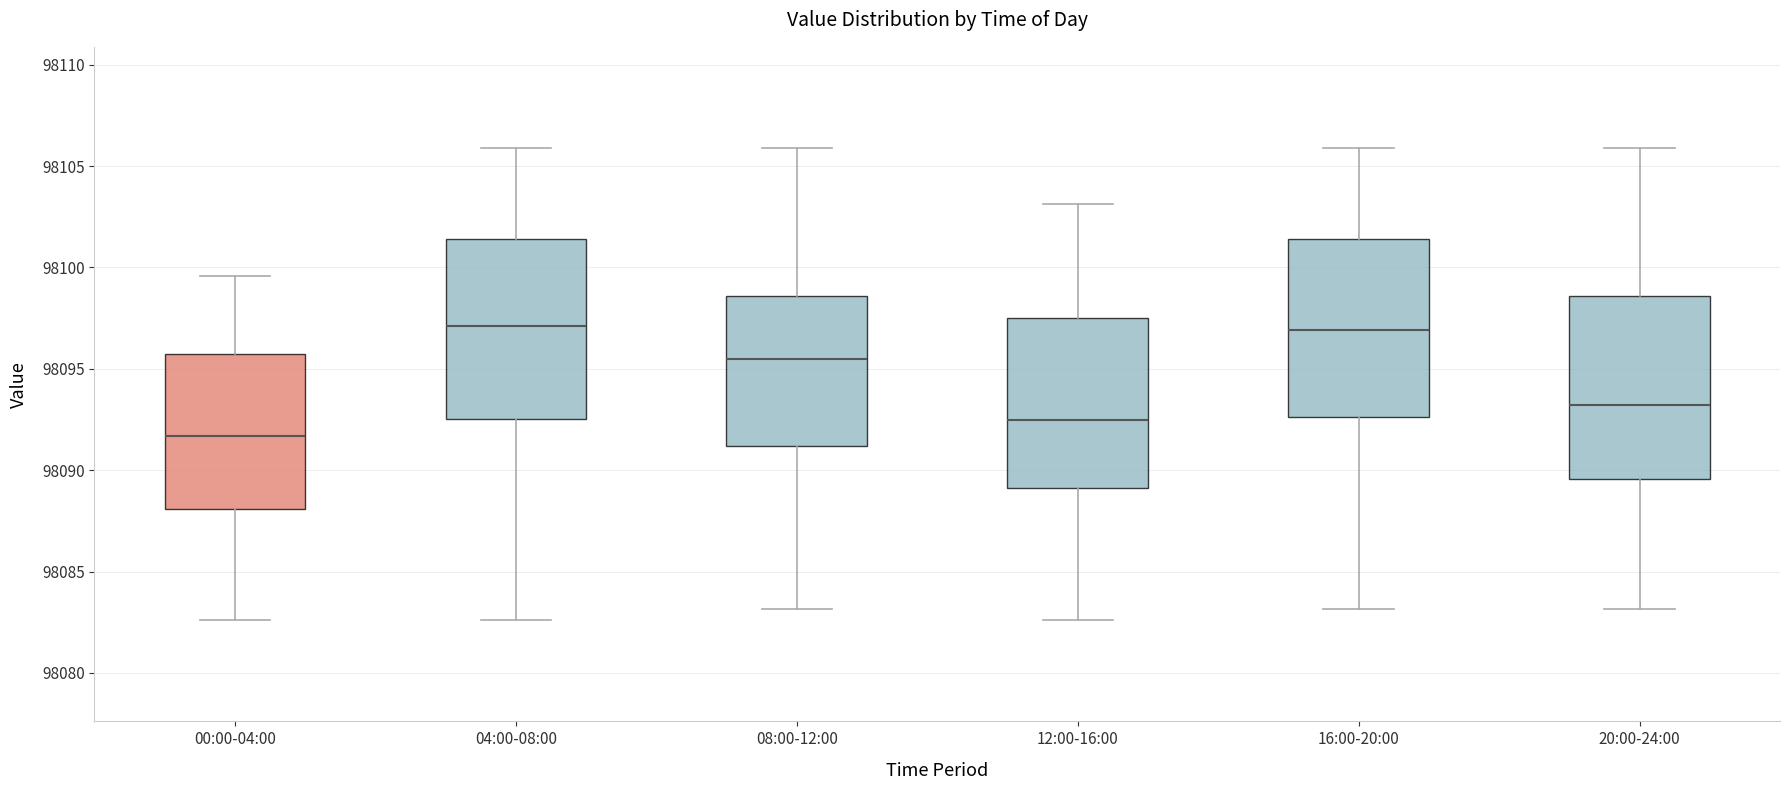

Reading left to right, read every box against the y-axis: the position of its median line, the range the box covers, and the ends of its whiskers. The values are not printed on the chart, so give them approximately, as read against the axis.

00:00-04:00: median 98091.5, box 98088.0 to 98095.5, whiskers 98082.5 to 98099.5
04:00-08:00: median 98097.0, box 98092.5 to 98101.5, whiskers 98082.5 to 98106.0
08:00-12:00: median 98095.5, box 98091.0 to 98098.5, whiskers 98083.0 to 98106.0
12:00-16:00: median 98092.5, box 98089.0 to 98097.5, whiskers 98082.5 to 98103.0
16:00-20:00: median 98097.0, box 98092.5 to 98101.5, whiskers 98083.0 to 98106.0
20:00-24:00: median 98093.0, box 98089.5 to 98098.5, whiskers 98083.0 to 98106.0